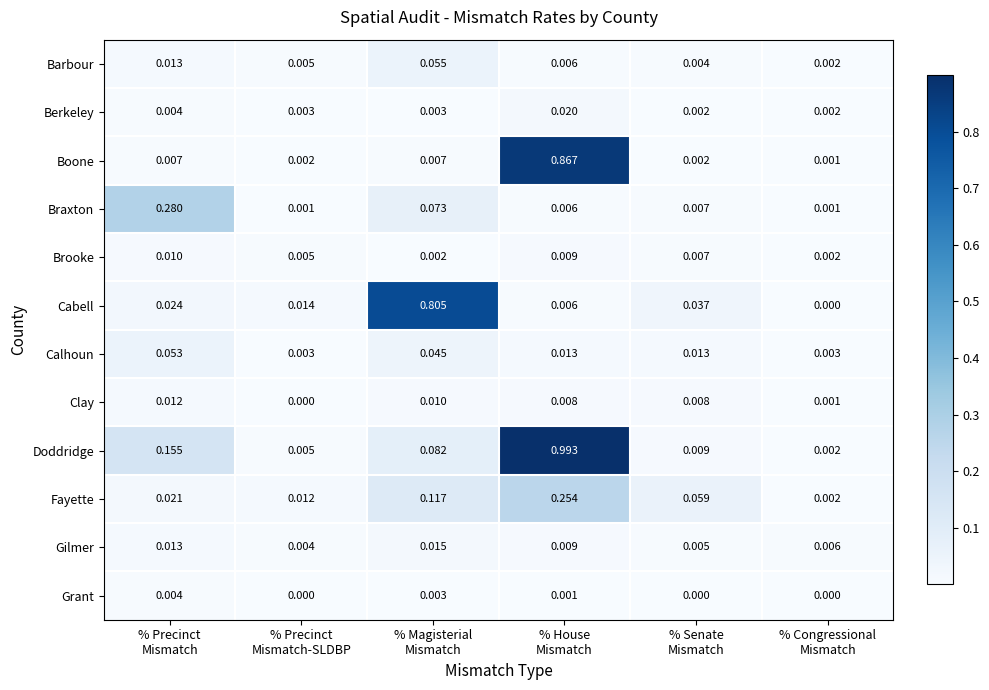

List the series in order of their peak value, lowest first.

Grant, Brooke, Clay, Gilmer, Berkeley, Calhoun, Barbour, Fayette, Braxton, Cabell, Boone, Doddridge